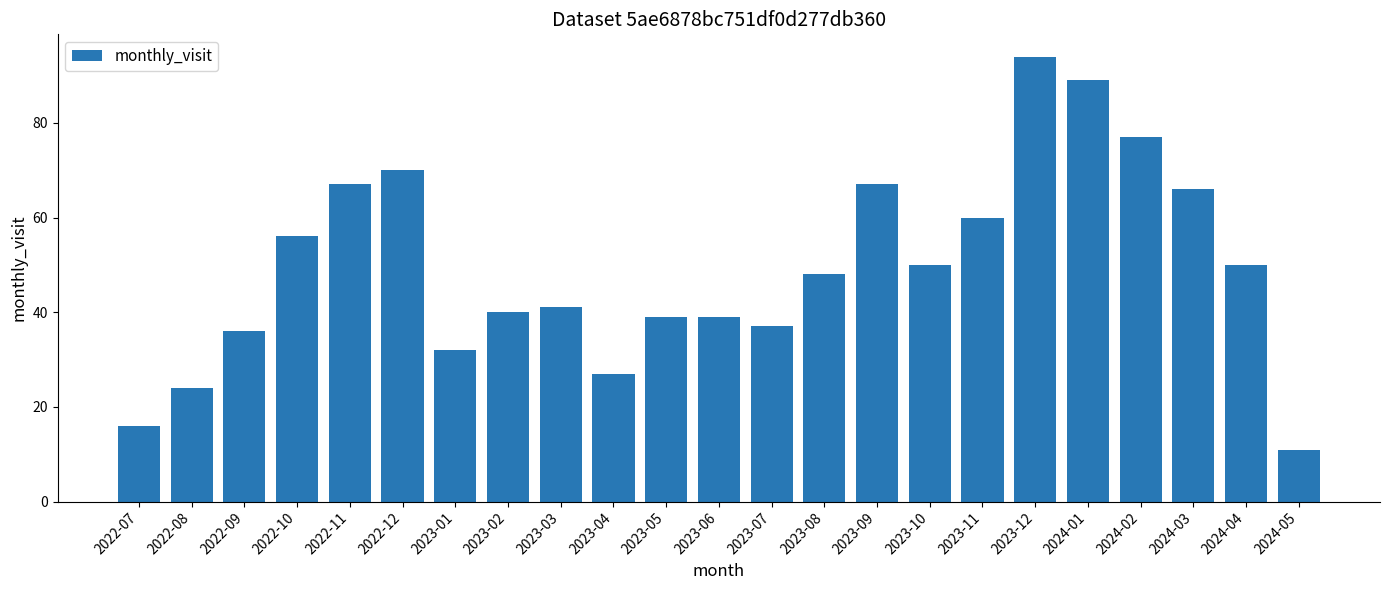

Read the value at 2022-12, to the nearest 10.

70